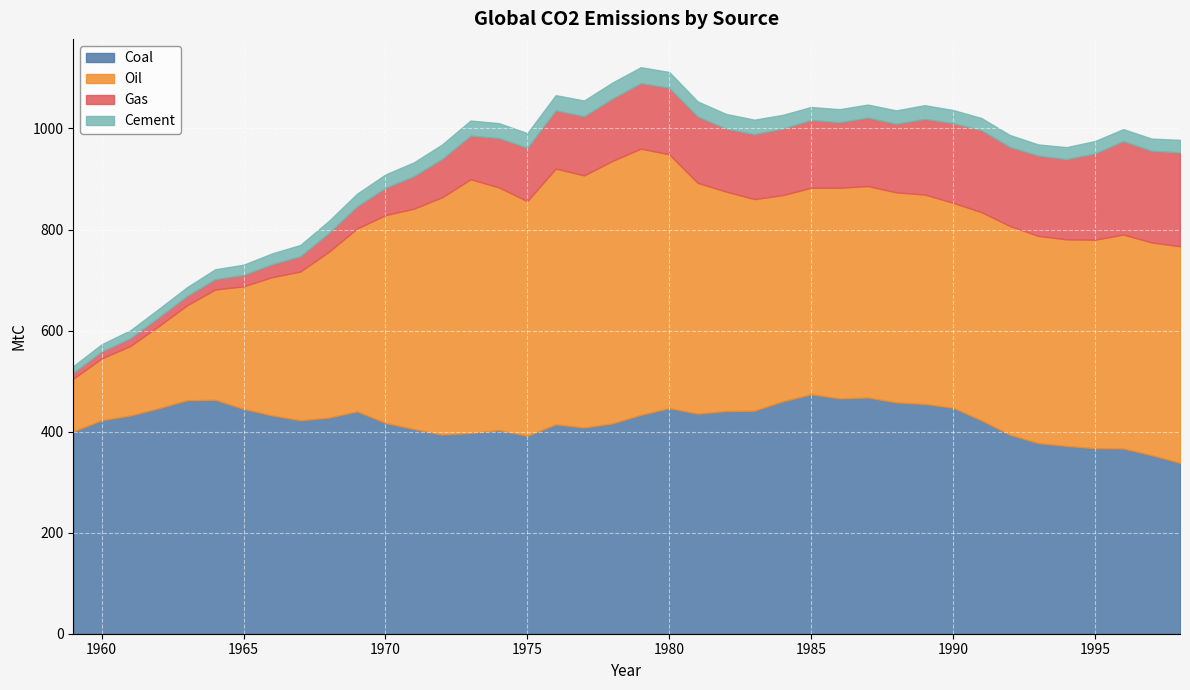

Reading left to right, list all the values displayed in this chart.

Coal: 400.2	422.6	431.8	446.0	462.0	463.1	444.9	432.0	422.4	427.6	440.0	417.3	405.0	394.1	397.4	402.9	391.8	414.4	408.1	416.3	433.2	446.5	435.5	440.7	441.4	460.0	473.9	465.8	467.5	457.9	454.8	447.4	422.3	394.0	377.3	371.7	367.1	366.6	353.2	338.2
Oil: 104.5	122.4	137.4	162.5	187.7	218.3	242.7	273.6	294.4	328.1	362.0	411.2	436.2	469.8	502.2	480.4	464.5	506.2	499.0	519.5	526.8	502.4	456.8	434.4	418.8	408.2	408.7	416.8	418.5	415.7	414.5	405.6	412.2	413.1	410.1	408.9	412.7	423.4	421.2	428.8
Gas: 11.7	13.8	15.5	17.3	18.4	20.3	22.5	25.6	30.2	37.3	43.9	54.0	64.4	75.9	86.5	97.7	105.5	115.1	117.2	123.4	129.7	131.7	131.3	124.6	128.4	131.6	134.2	129.6	135.5	135.6	149.7	157.6	162.1	156.4	158.8	158.8	170.7	184.9	181.3	185.8
Cement: 13.2	14.2	15.5	16.6	17.4	19.6	20.2	21.4	22.3	23.7	25.0	26.5	27.3	28.7	29.7	29.5	28.9	30.1	31.0	31.7	31.5	31.2	29.9	29.1	28.8	27.2	25.7	26.0	25.8	26.6	27.1	26.0	24.1	23.6	22.2	23.6	24.5	23.7	24.2	24.7